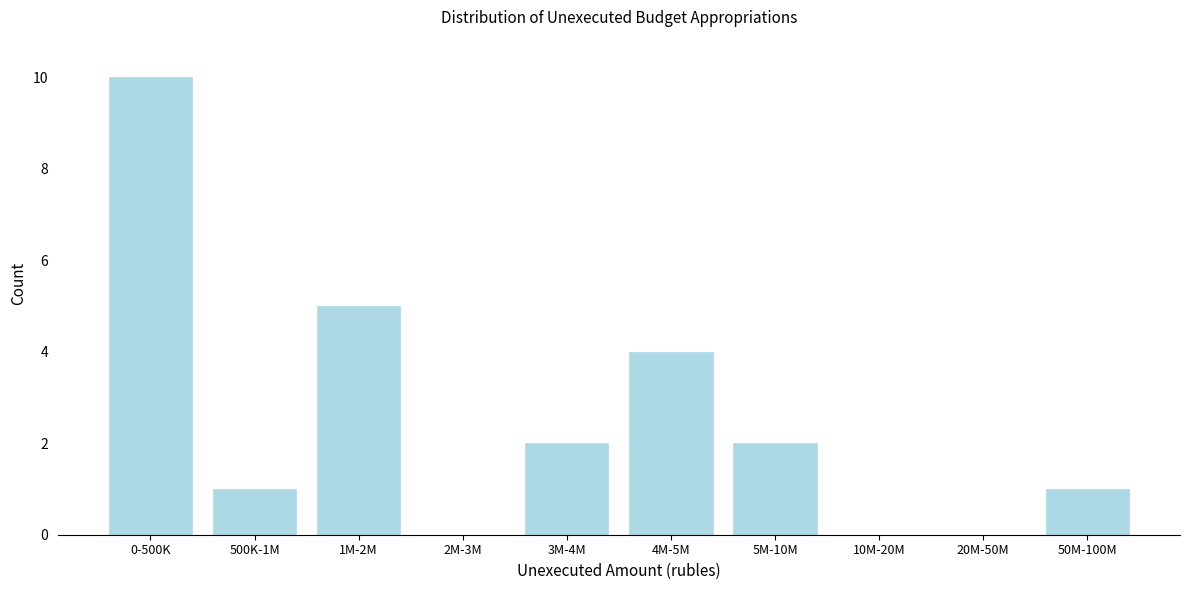

Reading left to right, transcribe all the data shown in this chart.

0-500K=10	500K-1M=1	1M-2M=5	2M-3M=0	3M-4M=2	4M-5M=4	5M-10M=2	10M-20M=0	20M-50M=0	50M-100M=1